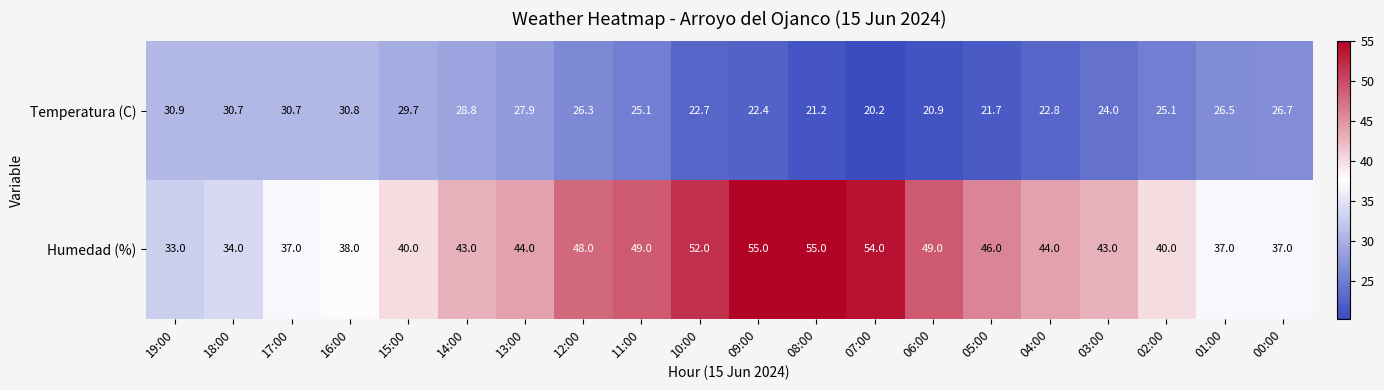

What is the greatest value displayed?

55.0